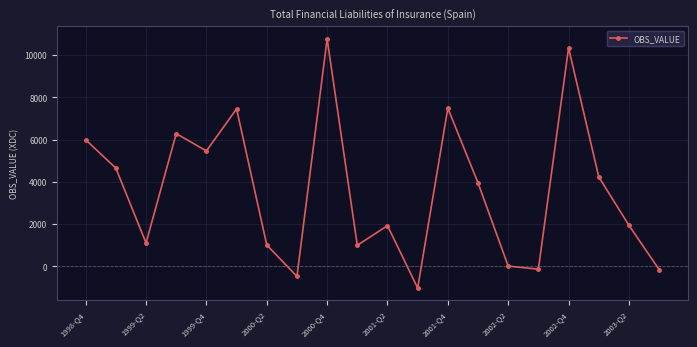

How many points are higher than both their immediate neighbors (excluding endpoints)?

6